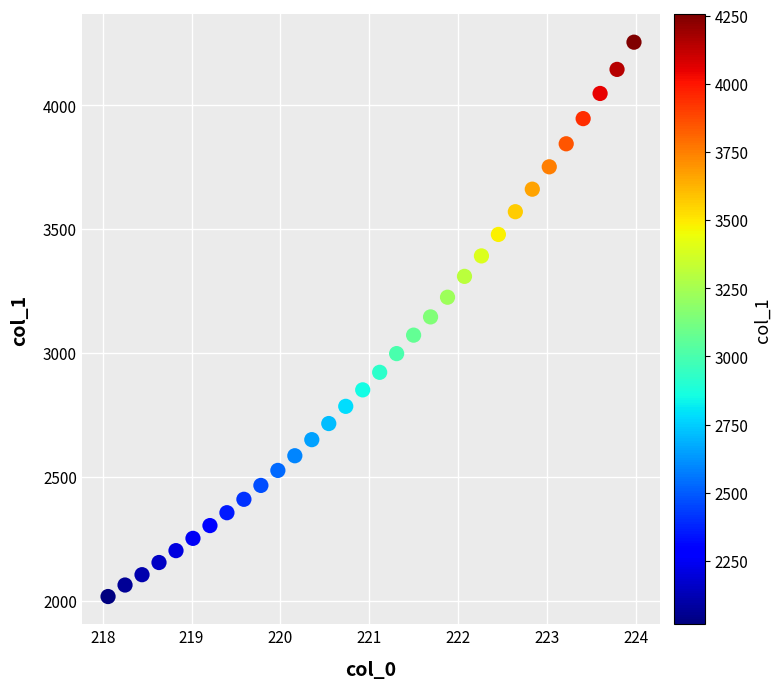

What is the range of Y values (max minus min)?

2236.8